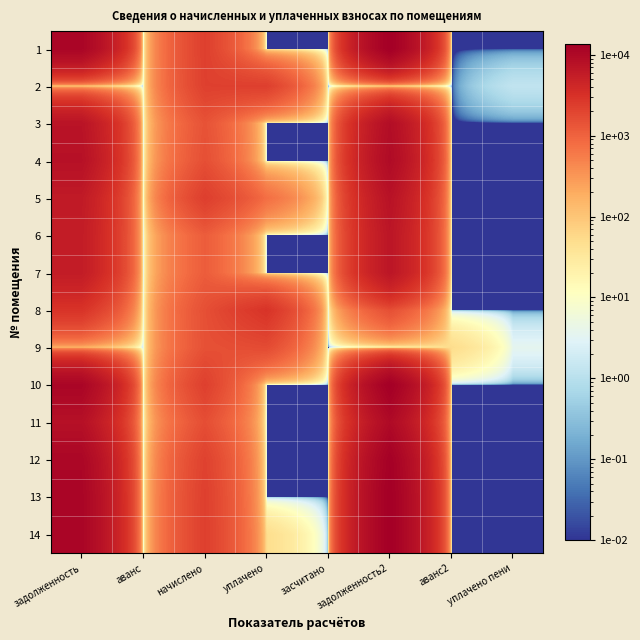

What is the total value across all series at аванс2?

51.8